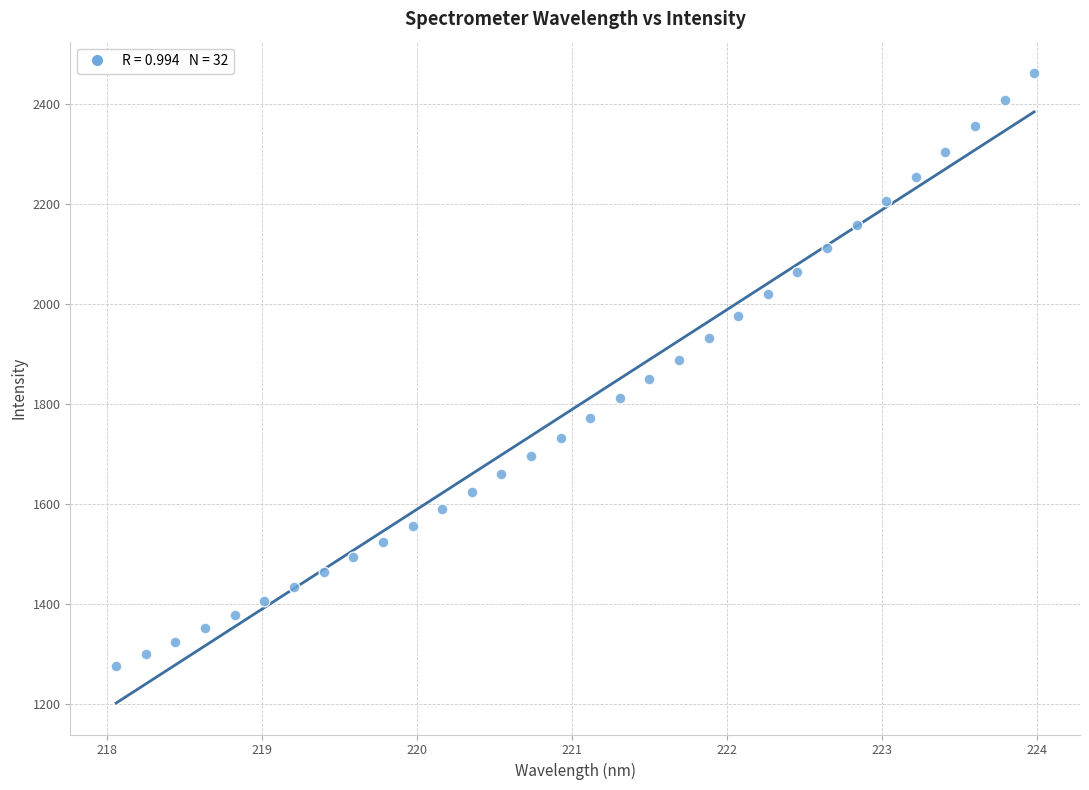

What is the range of X values (max minus min)?

5.9